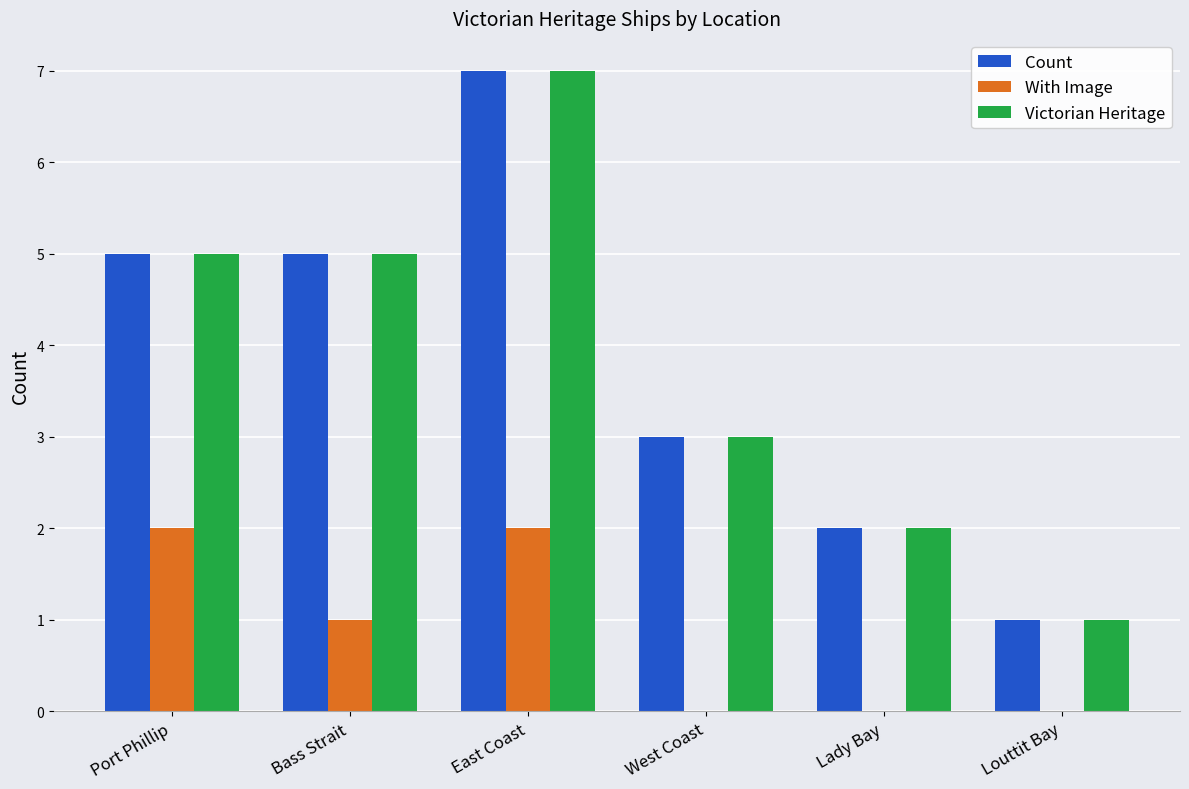

Read the Victorian Heritage value at East Coast.

7